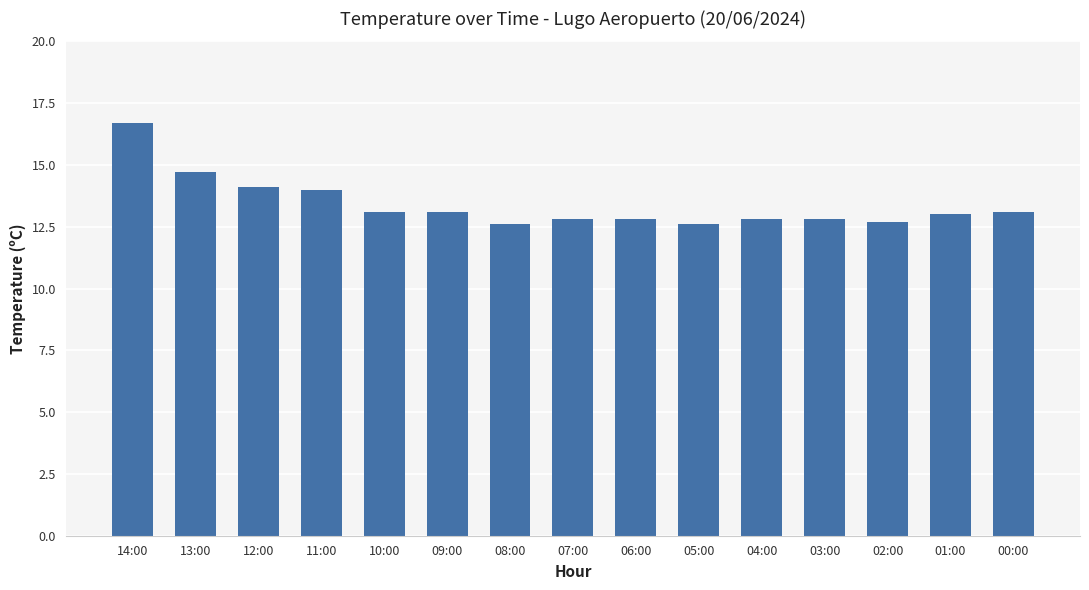

What position from the right is 12:00?

13